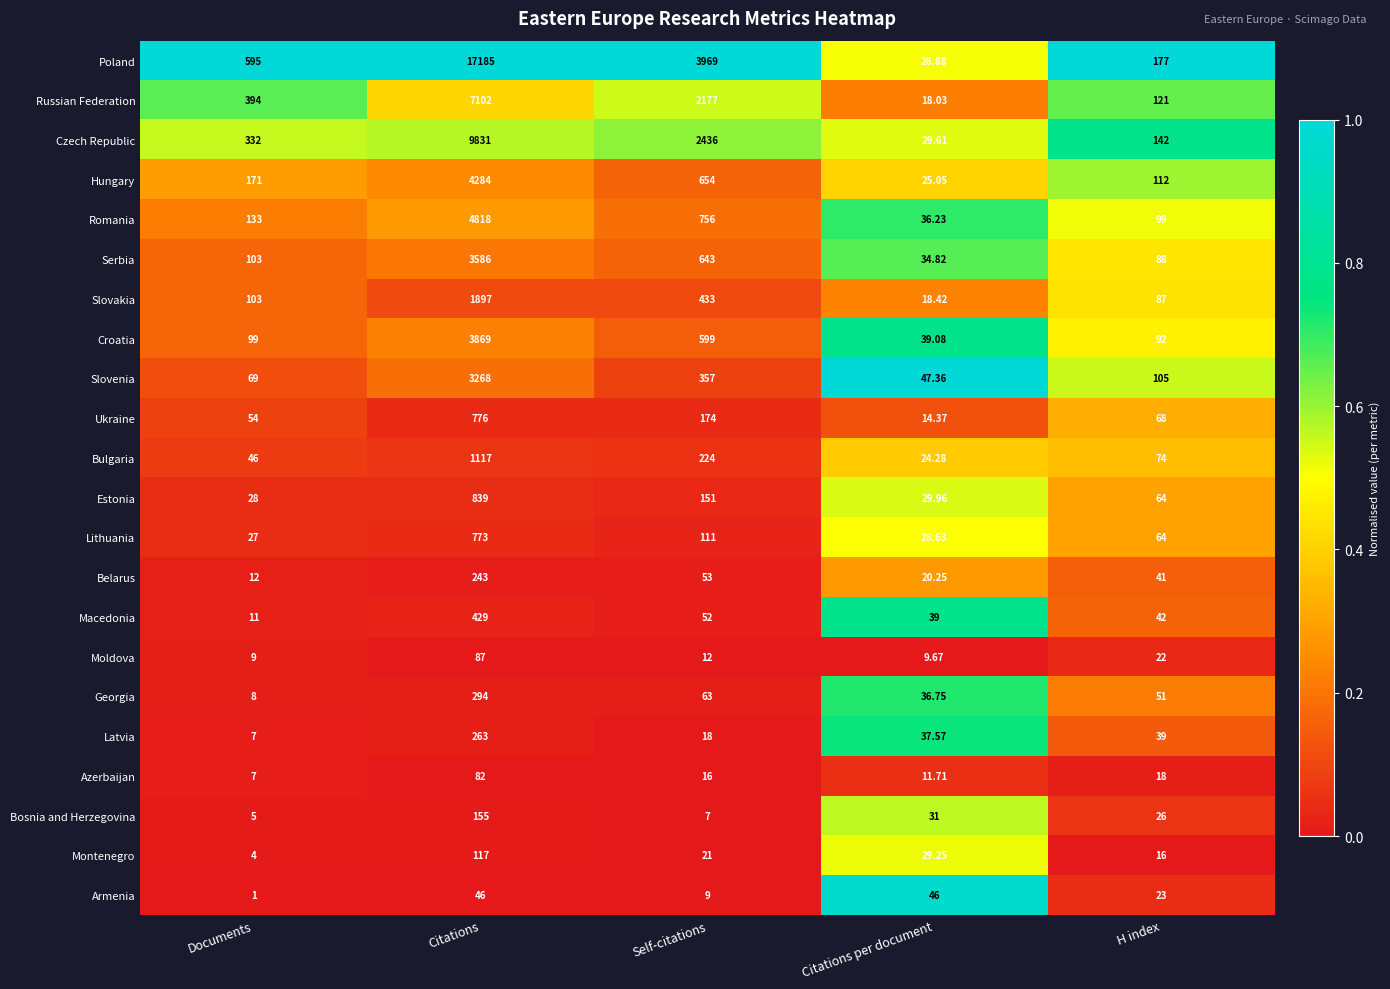

Rank the categories by Montenegro value from highest to lowest.

Citations, Citations per document, Self-citations, H index, Documents